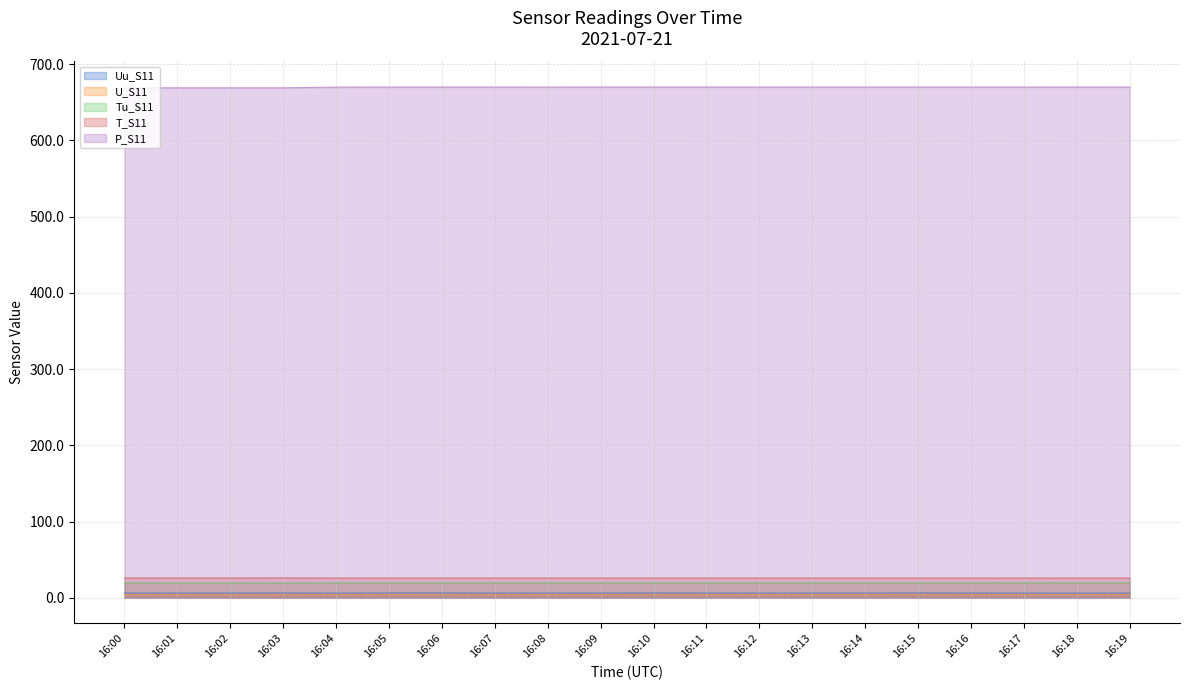

At 16:17, list the series in order from smallest to largest.

U_S11, Uu_S11, Tu_S11, T_S11, P_S11